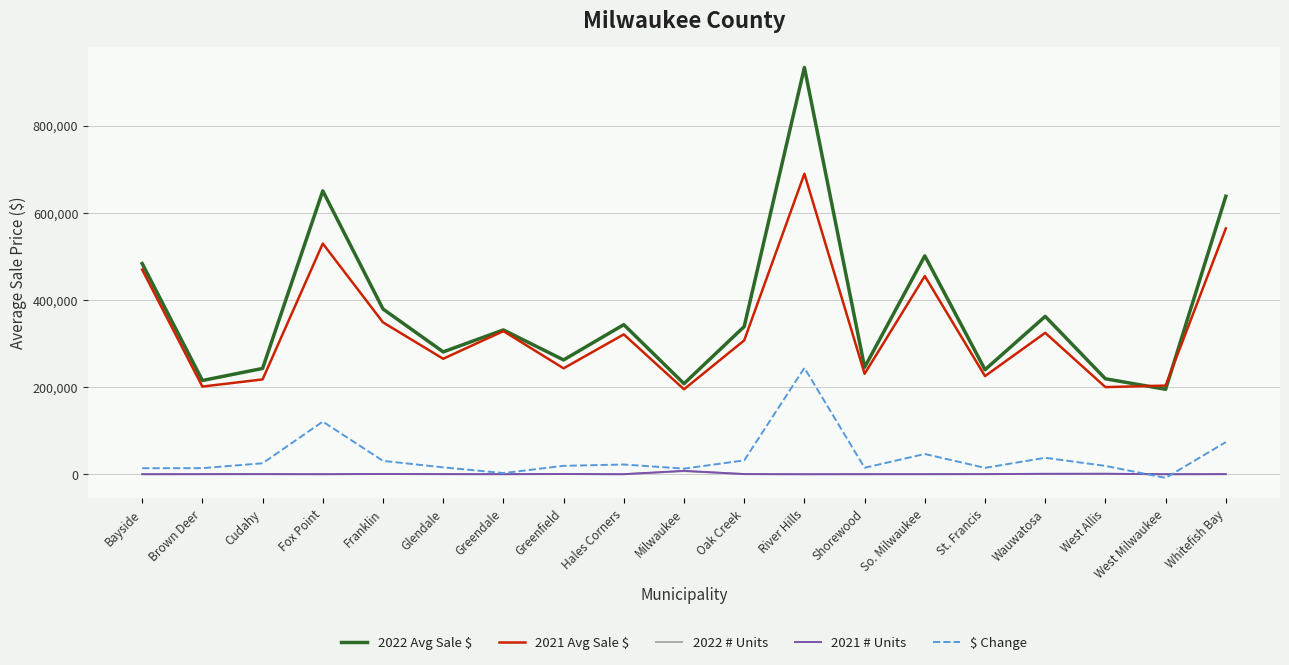

What is the sum of the 2022 # Units values at Shorewood and Bayside?

221